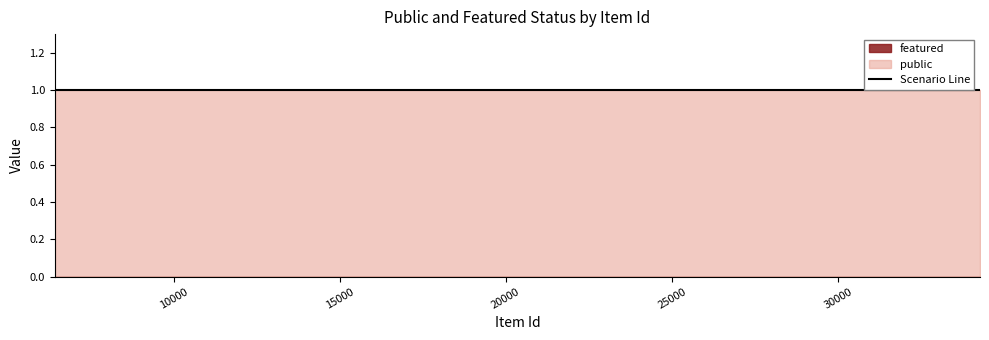

Which series has the widest spread of values?

public